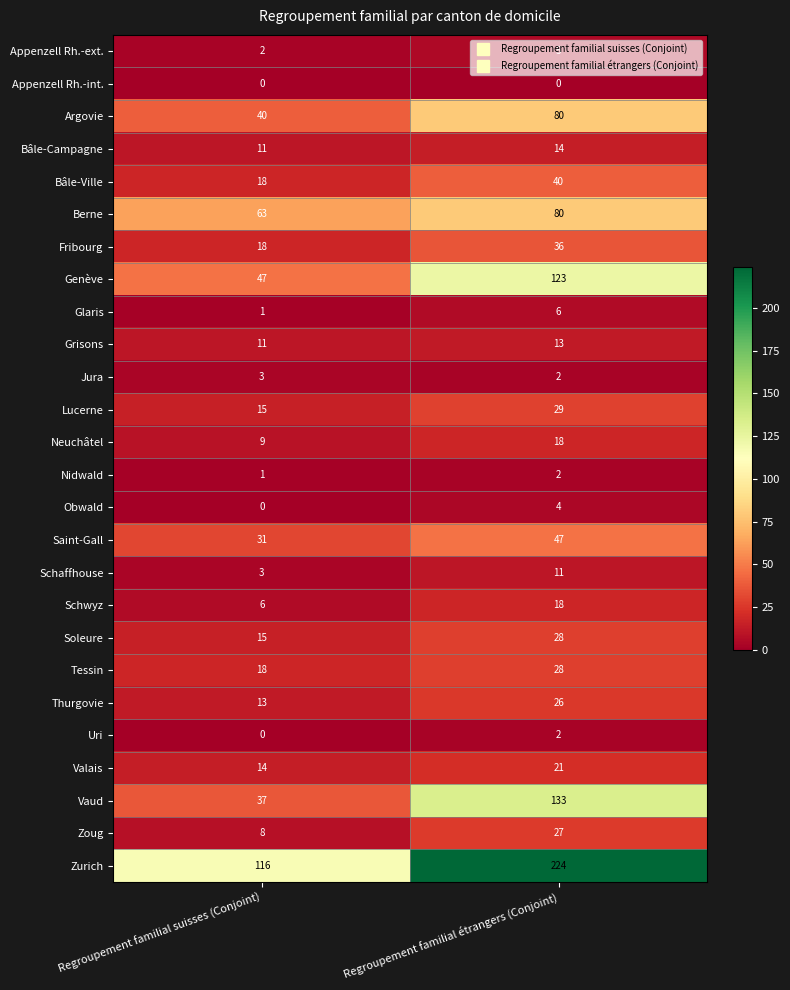

What is the highest value of the Soleure series?

28